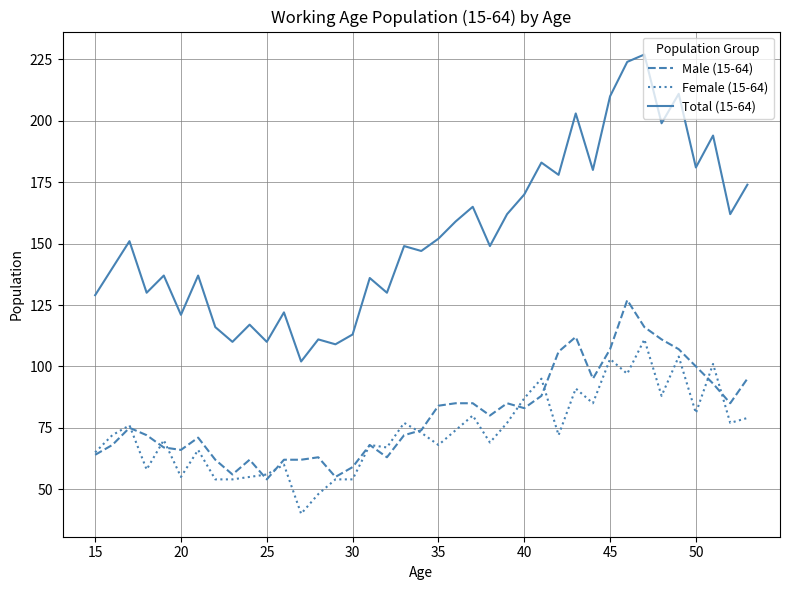

What are all the series names shown in the legend?

Male (15-64), Female (15-64), Total (15-64)